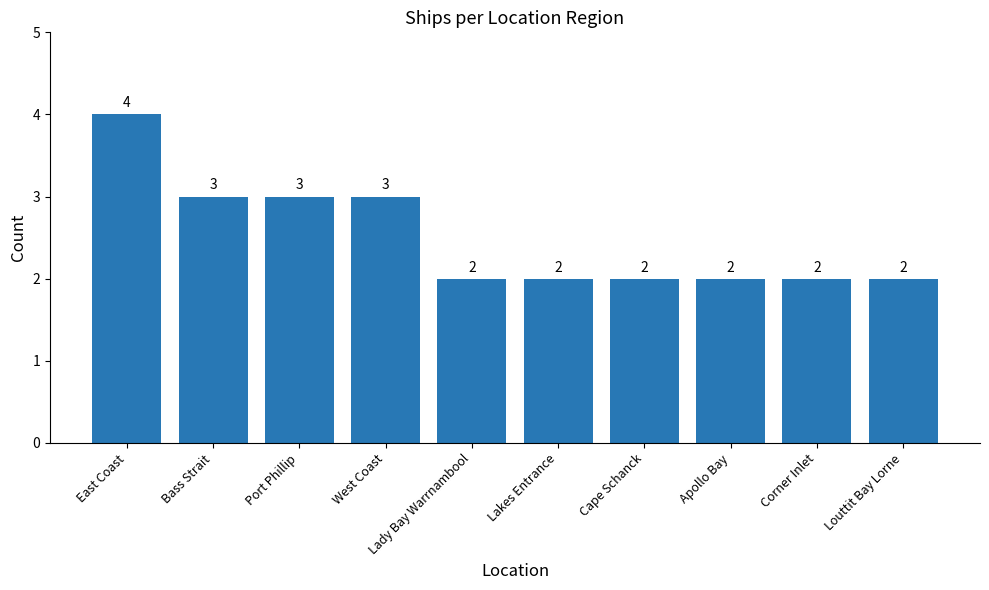

What is the difference between the maximum and minimum values?

2